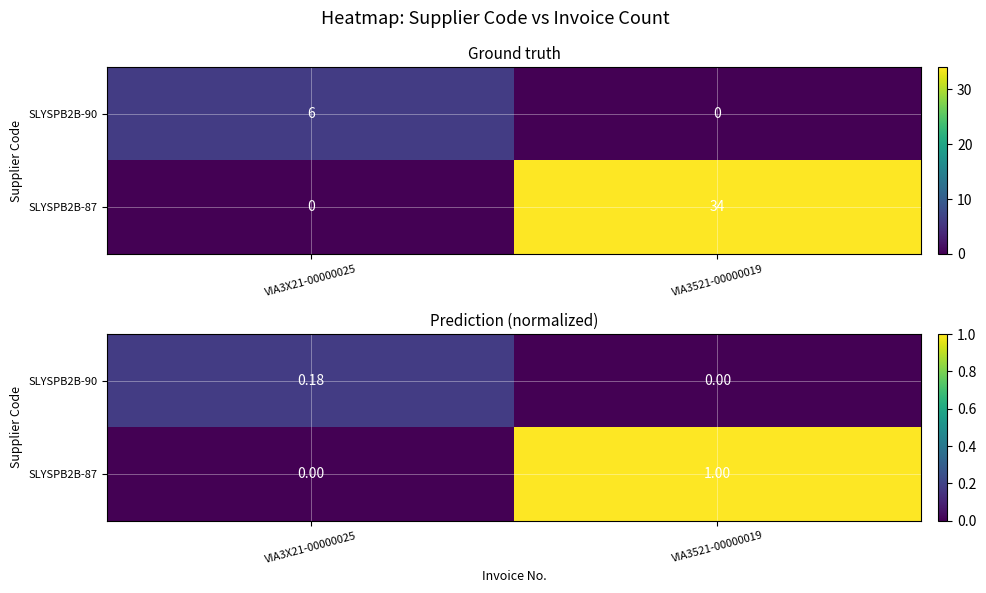

Which series has the largest range (max minus min)?

SLYSPB2B-87